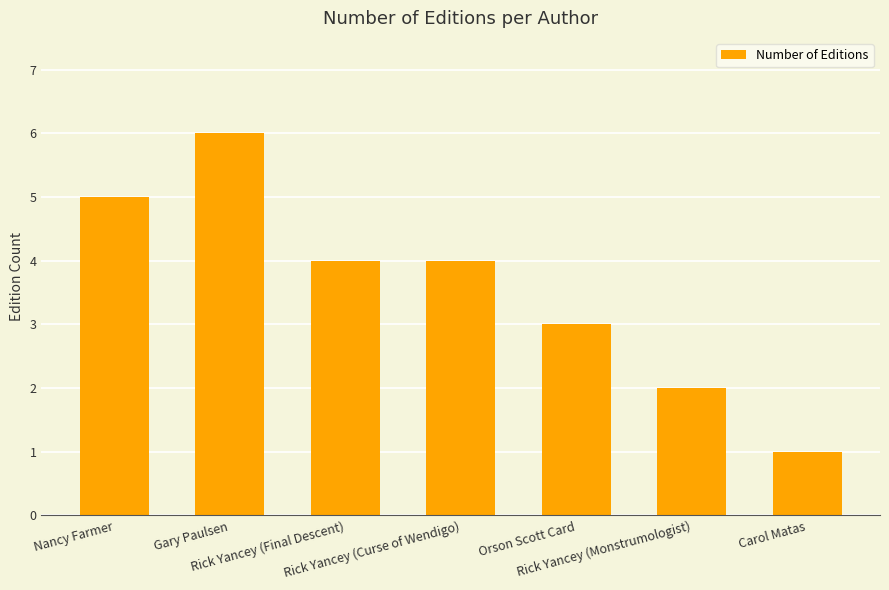

What is the difference between the maximum and second lowest values?

4